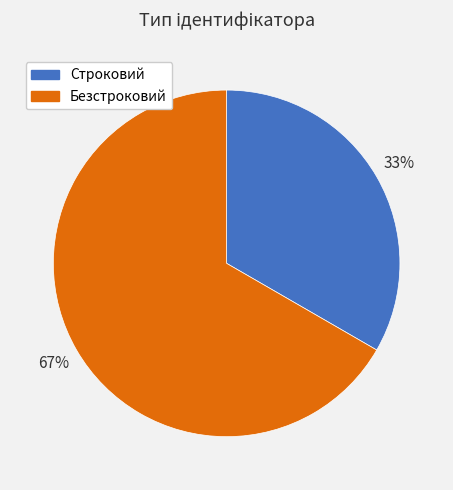

To the nearest percent, what is the average slice percentage?

50%